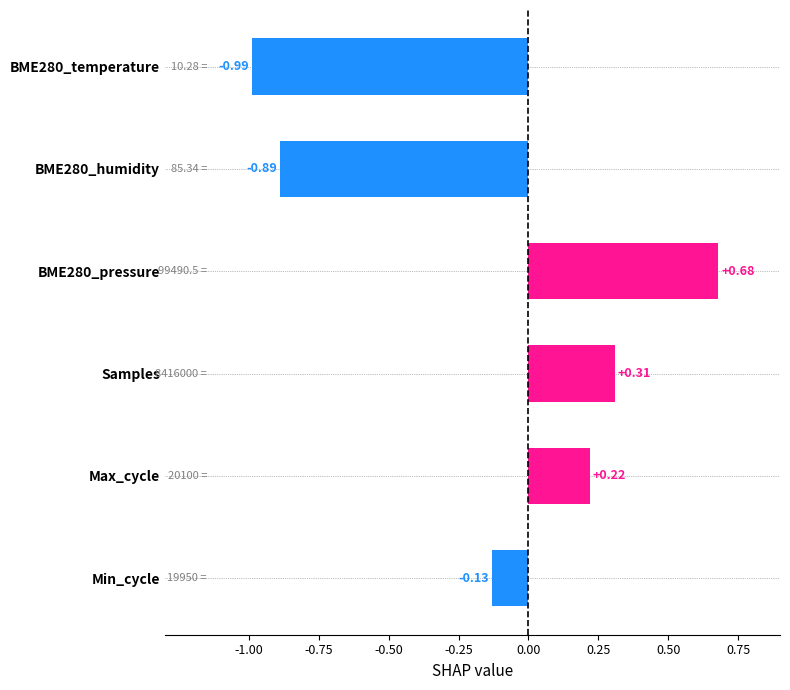

How many values are below zero?

3